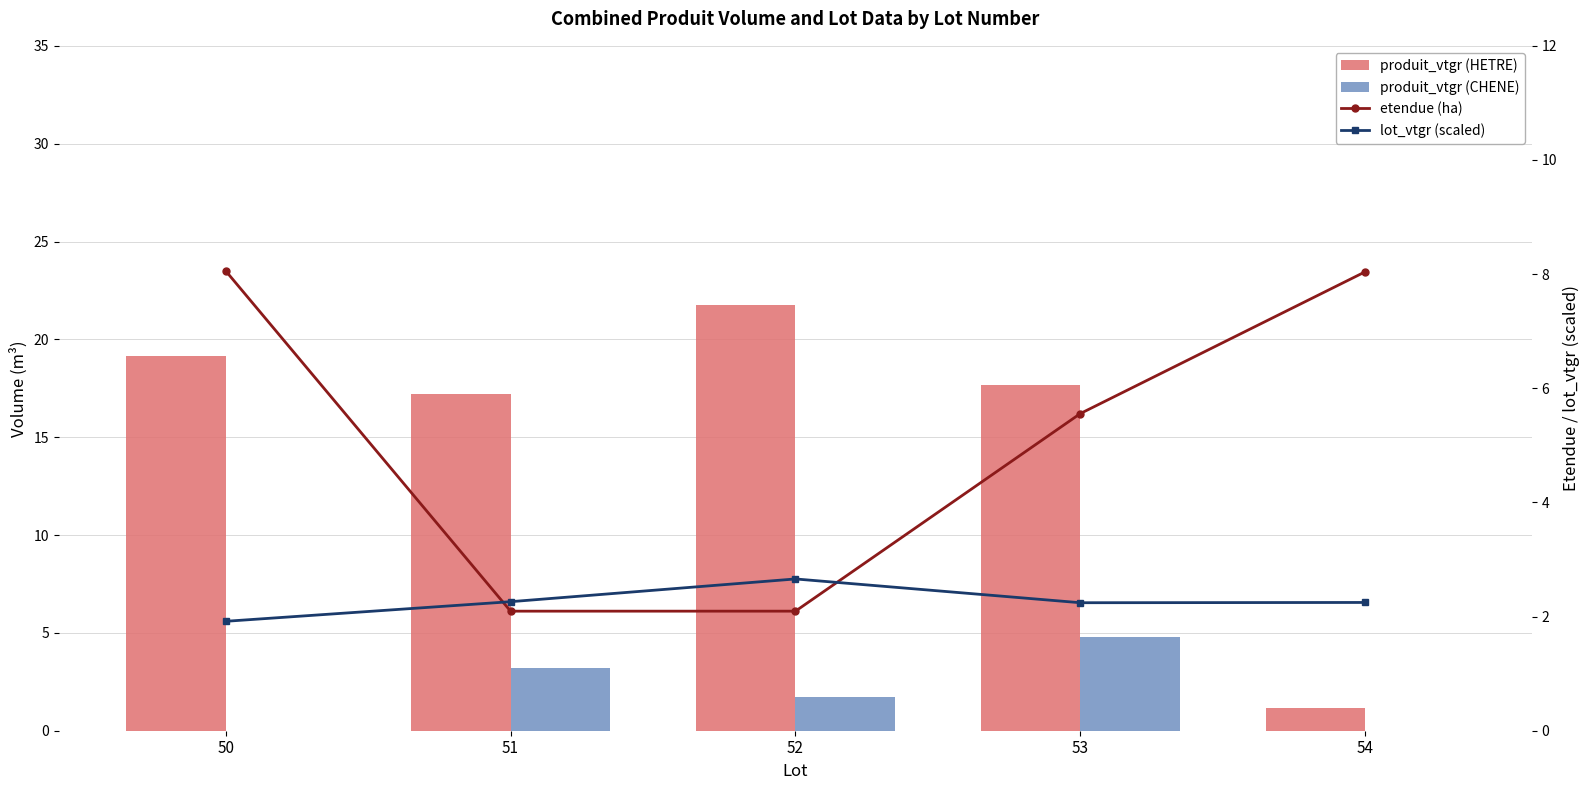

What is the difference between the maximum and minimum values in the lot_vtgr (scaled) series?

0.7